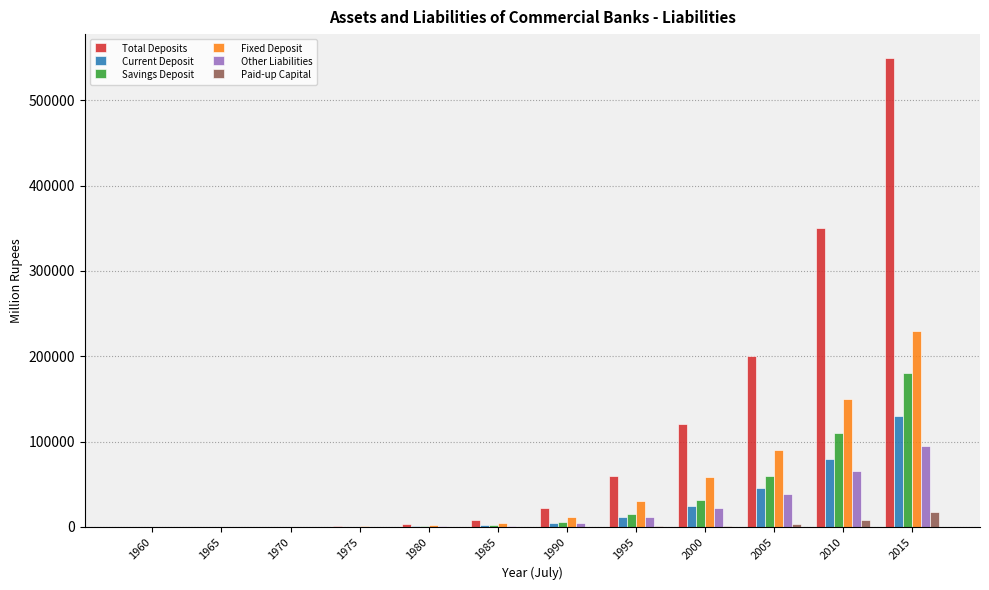

At which category is the sum across all series the highest?

2015